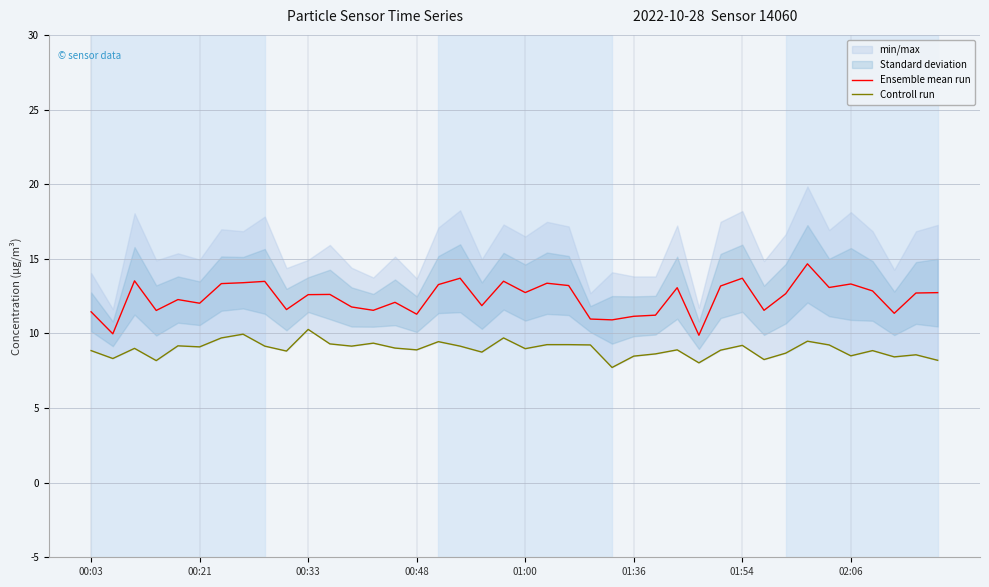

What is the lowest value of the Ensemble mean run series?

9.9